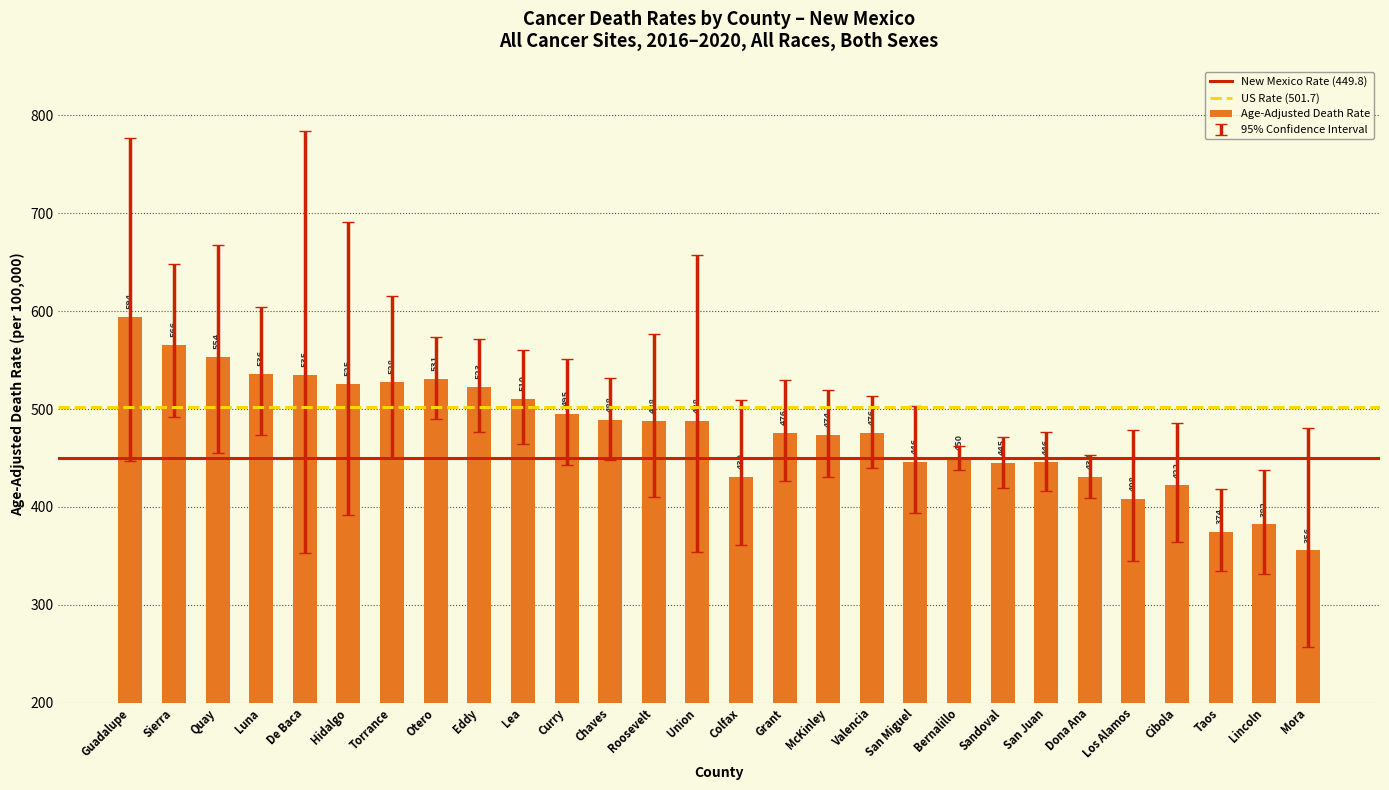

What is the ratio of the value at Grant to the value at Torrance?

0.9